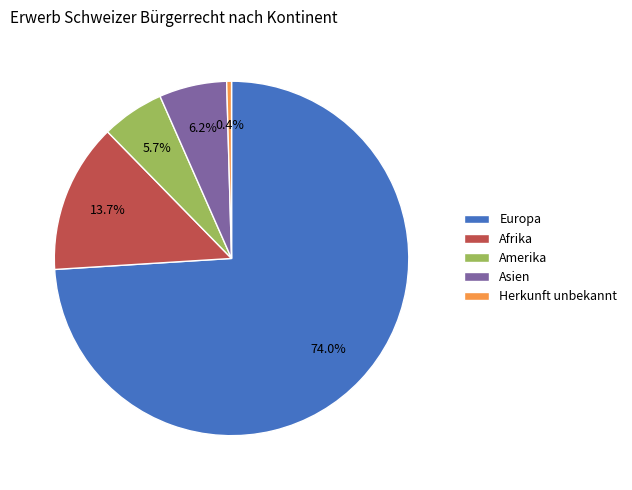

Between Herkunft unbekannt and Europa, which is larger?

Europa